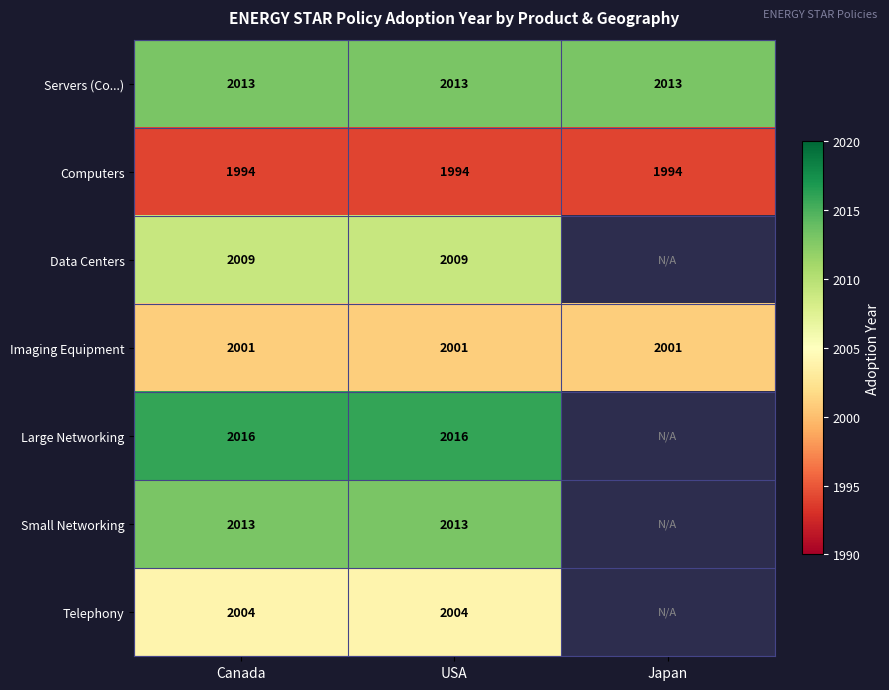

What is the highest value of the Servers (Co...) series?

2013